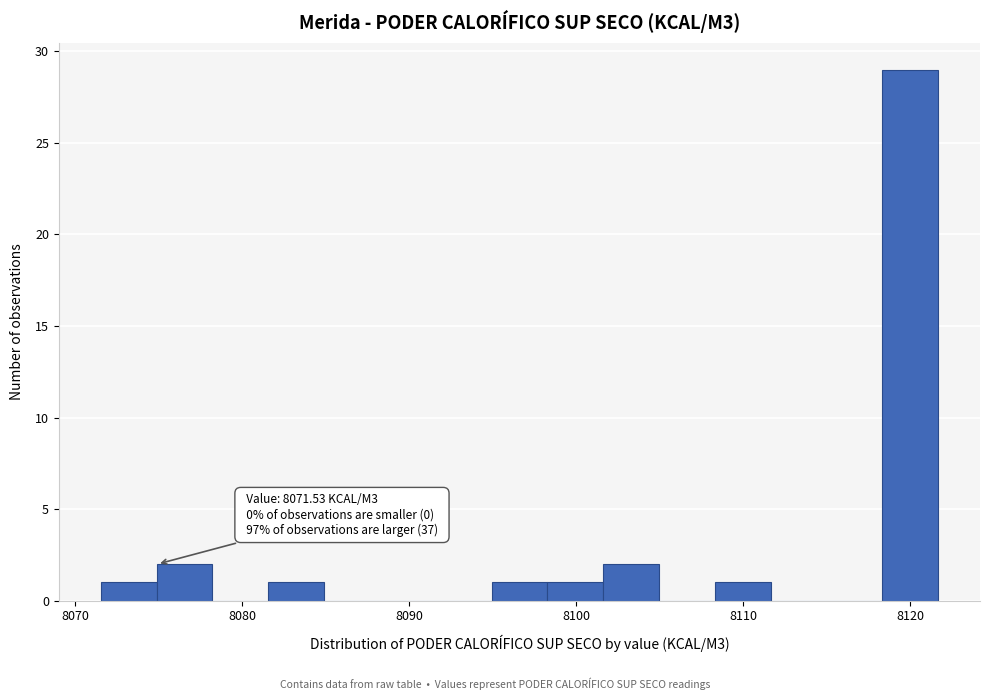

Around what value on the x-axis is the tallest bar? Give the approximate position of its centre, as read against the axis.

8120